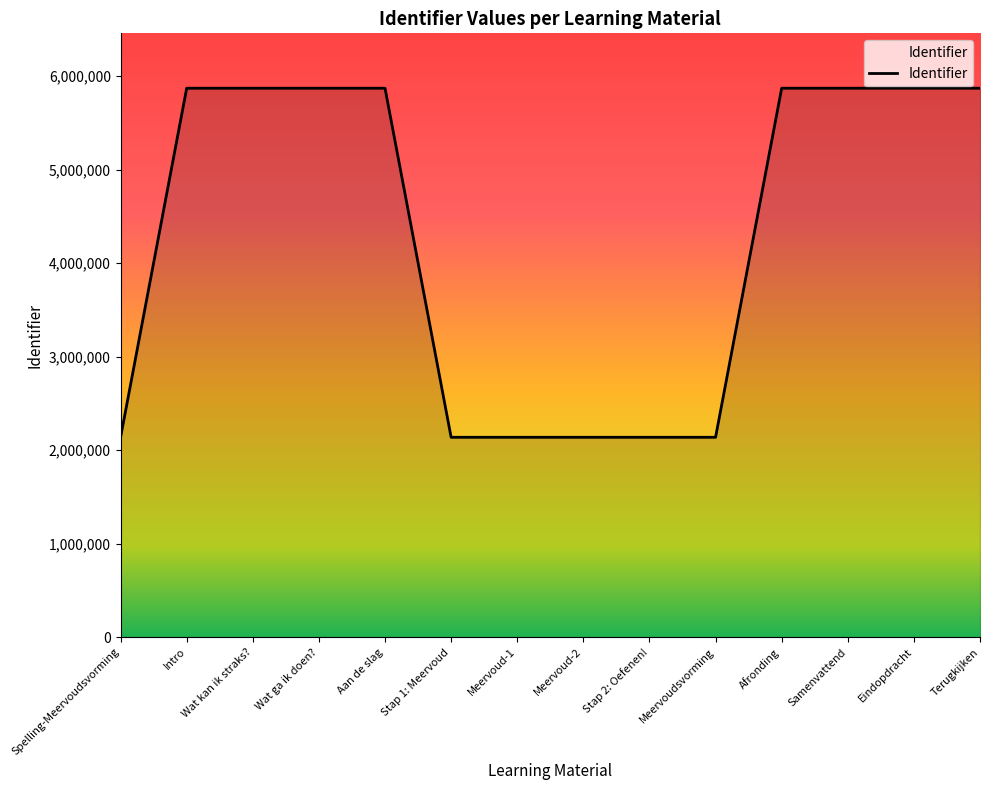

What is the minimum value shown in the chart?

2137578